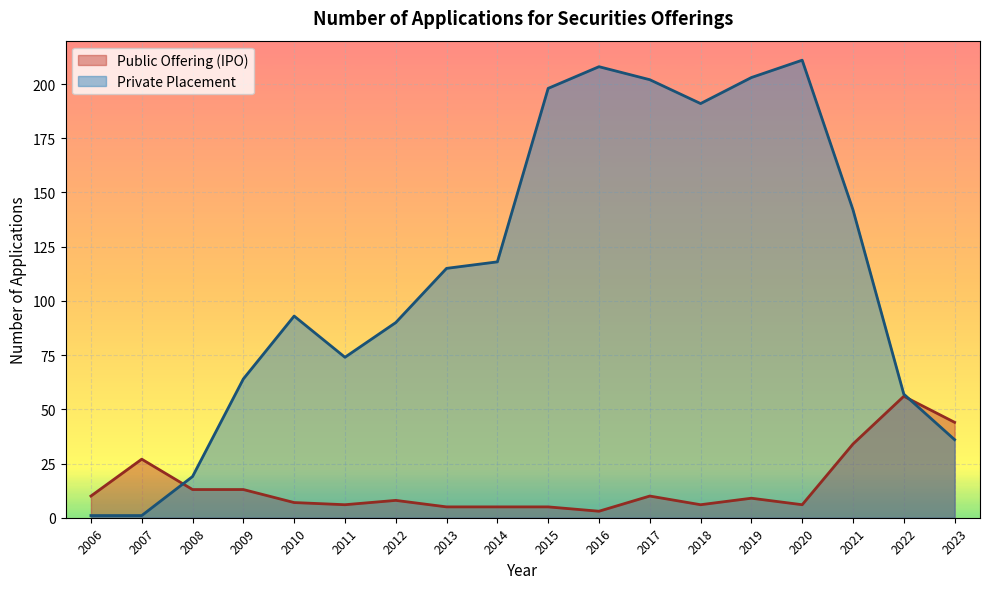

Reading left to right, transcribe all the data shown in this chart.

Public Offering (IPO): 2006=10	2007=27	2008=13	2009=13	2010=7	2011=6	2012=8	2013=5	2014=5	2015=5	2016=3	2017=10	2018=6	2019=9	2020=6	2021=34	2022=56	2023=44
Private Placement: 2006=1	2007=1	2008=19	2009=64	2010=93	2011=74	2012=90	2013=115	2014=118	2015=198	2016=208	2017=202	2018=191	2019=203	2020=211	2021=142	2022=57	2023=36